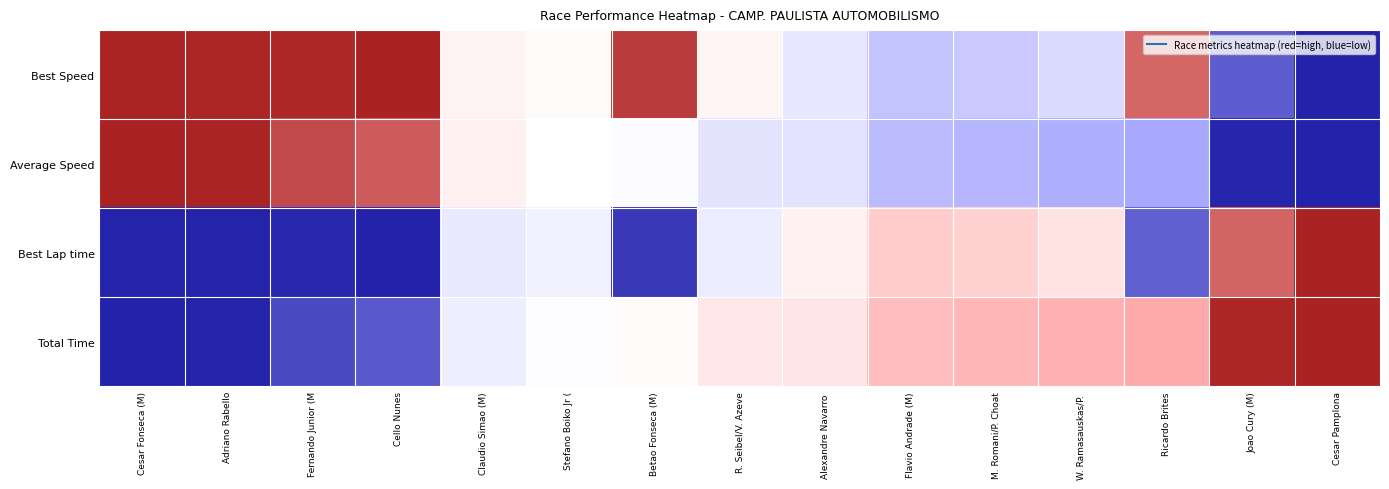

At which category does the chart reach its peak across all series?

Cello Nunes